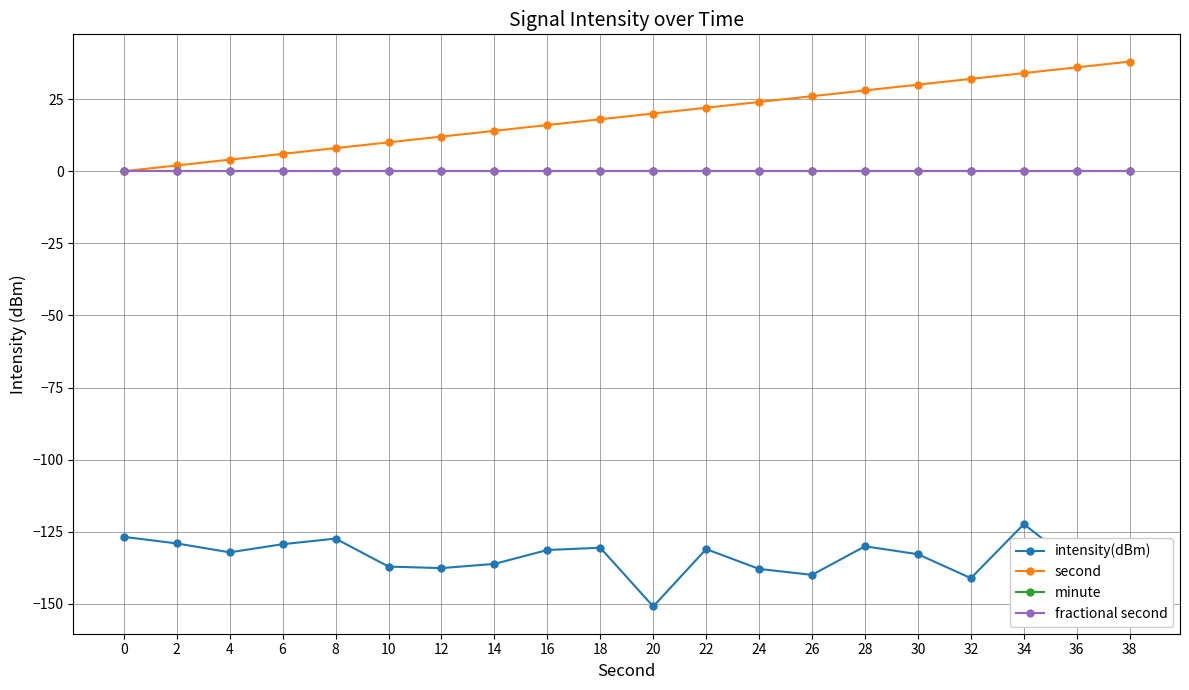

Is this an area chart (filled region under the line)?

No